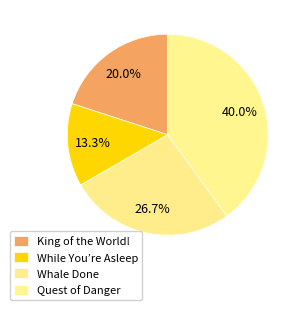

To the nearest percent, what is the combined percentage of Quest of Danger and King of the World!?

60%